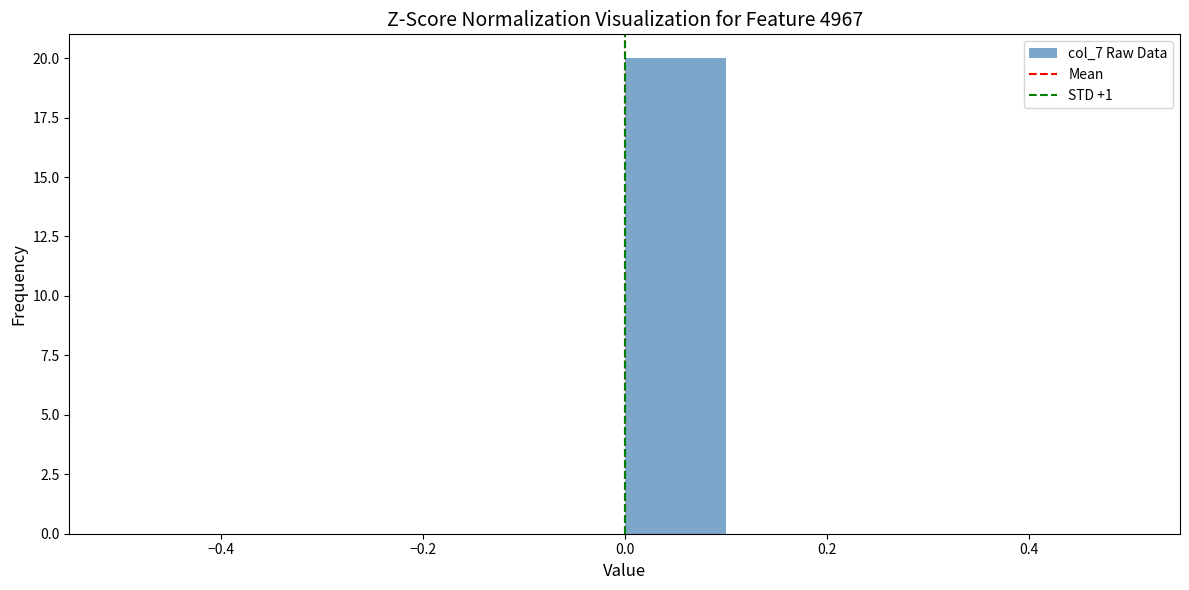

What is the height of the bar covering 0.0 to 0.1 on the x-axis? The values are not printed on the chart, so give them approximately, as read against the axis.

20